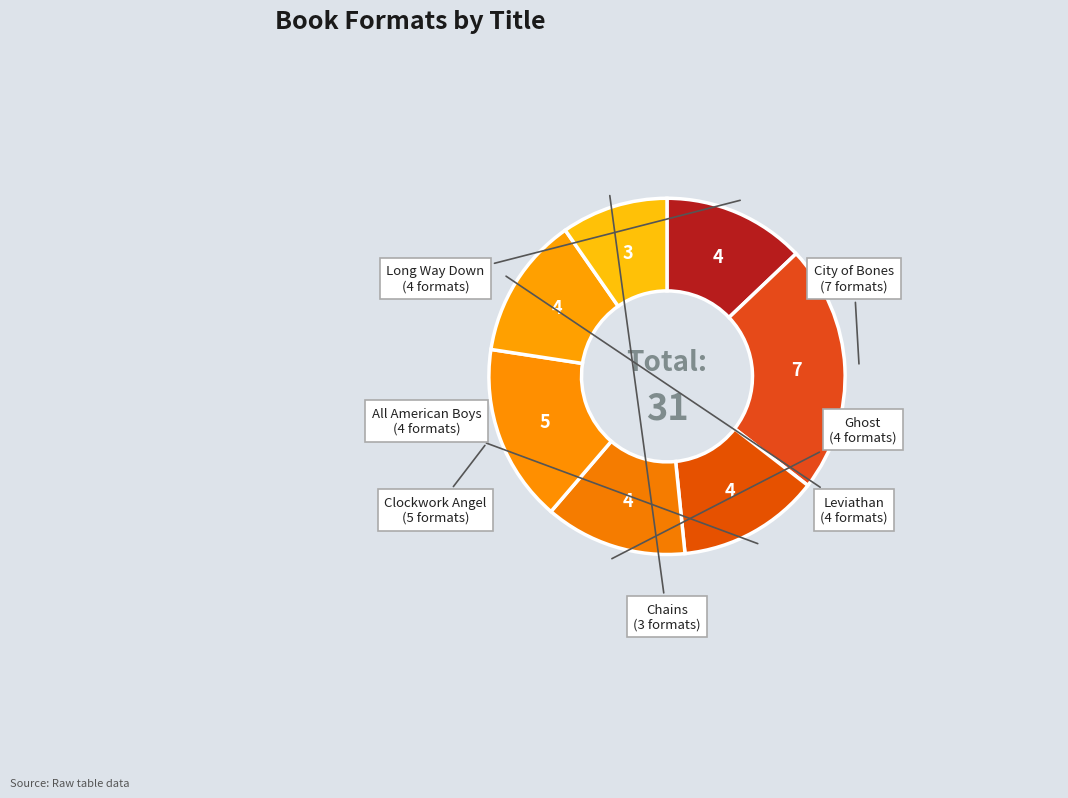

How many segments does this pie chart have?

7